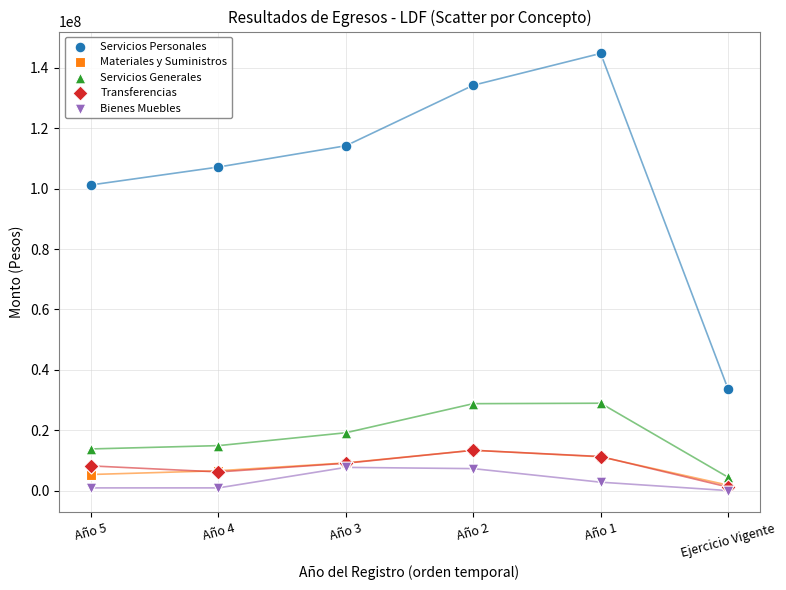

What are all the series names shown in the legend?

Servicios Personales, Materiales y Suministros, Servicios Generales, Transferencias, Bienes Muebles